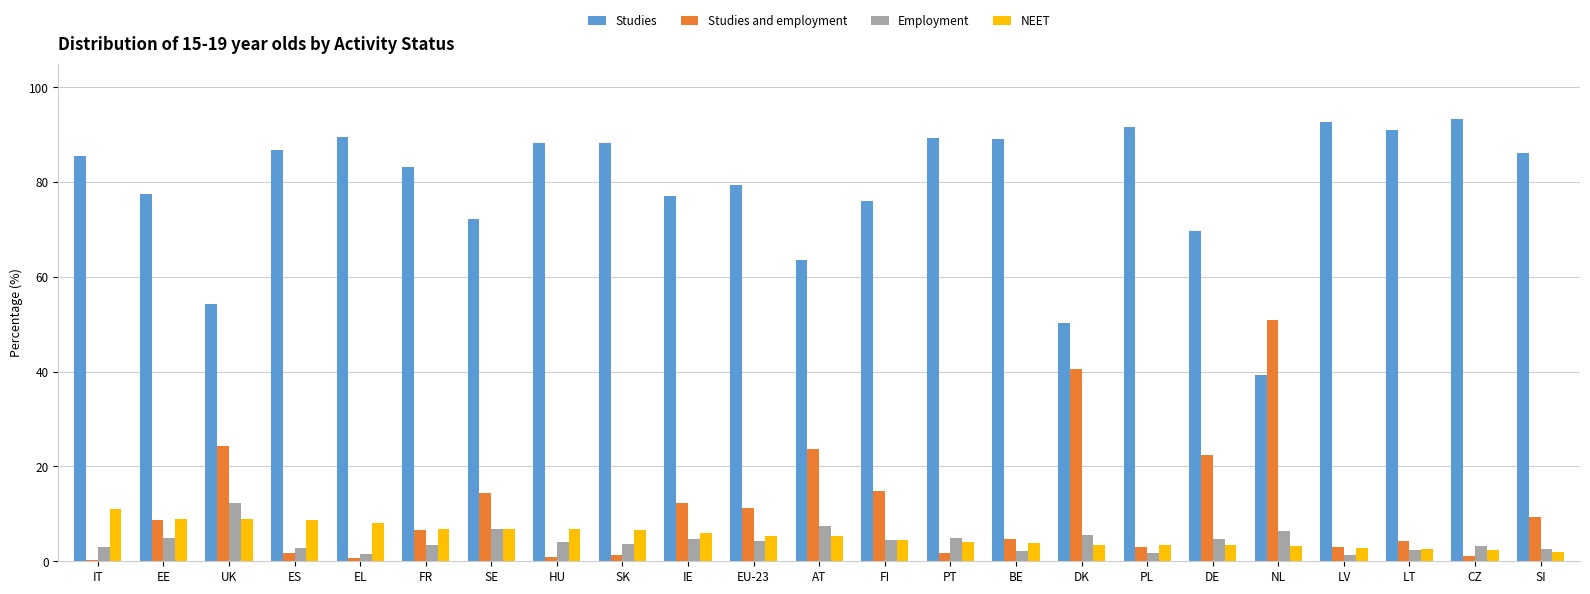

What is the difference between the highest and lowest values at DE?

66.2